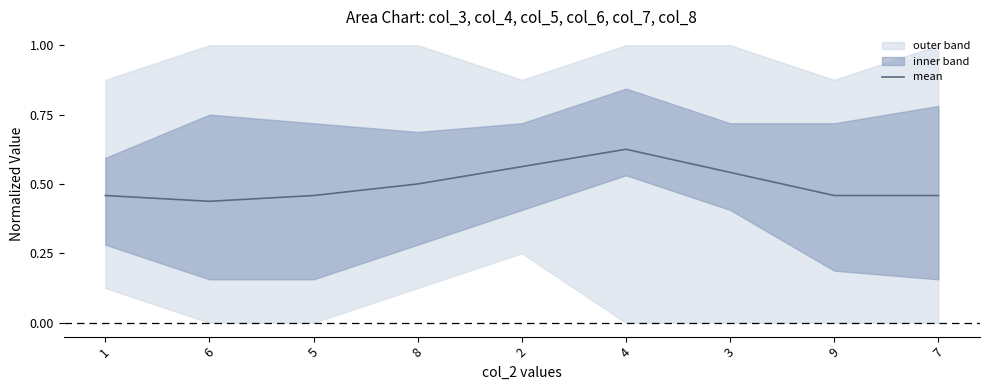

Reading left to right, list all the values displayed in this chart.

1=0.5	6=0.4	5=0.5	8=0.5	2=0.6	4=0.6	3=0.5	9=0.5	7=0.5